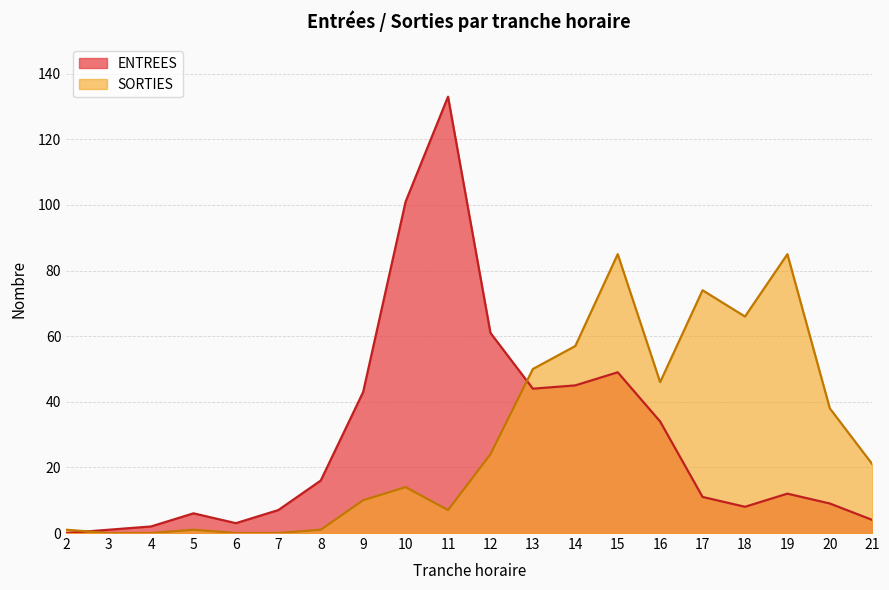

True or false: SORTIES has a value of 64 at 16.

False